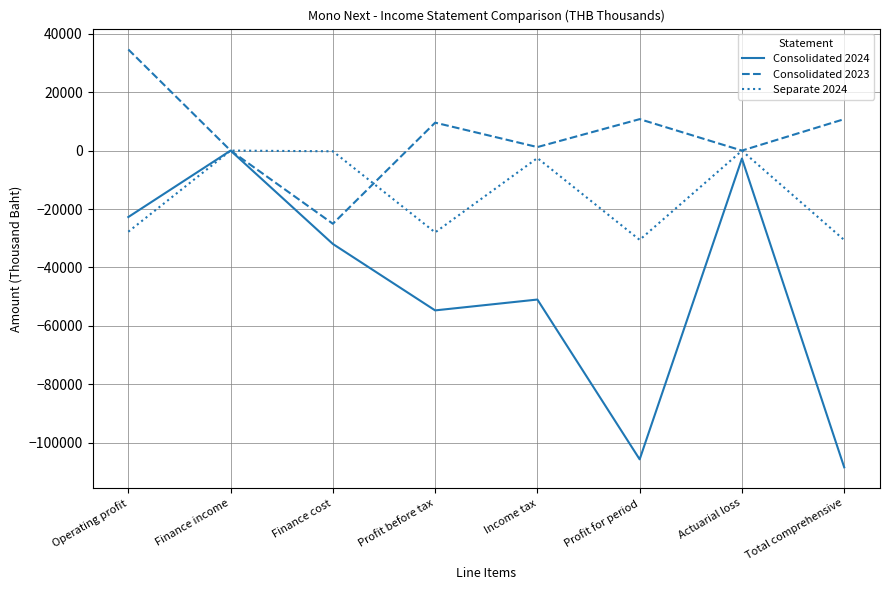

What is the sum of the Consolidated 2024 values at Profit before tax and Income tax?

-105685